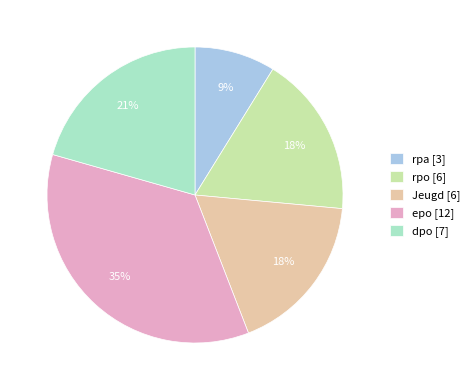

Does Jeugd account for over 50% of the chart?

No